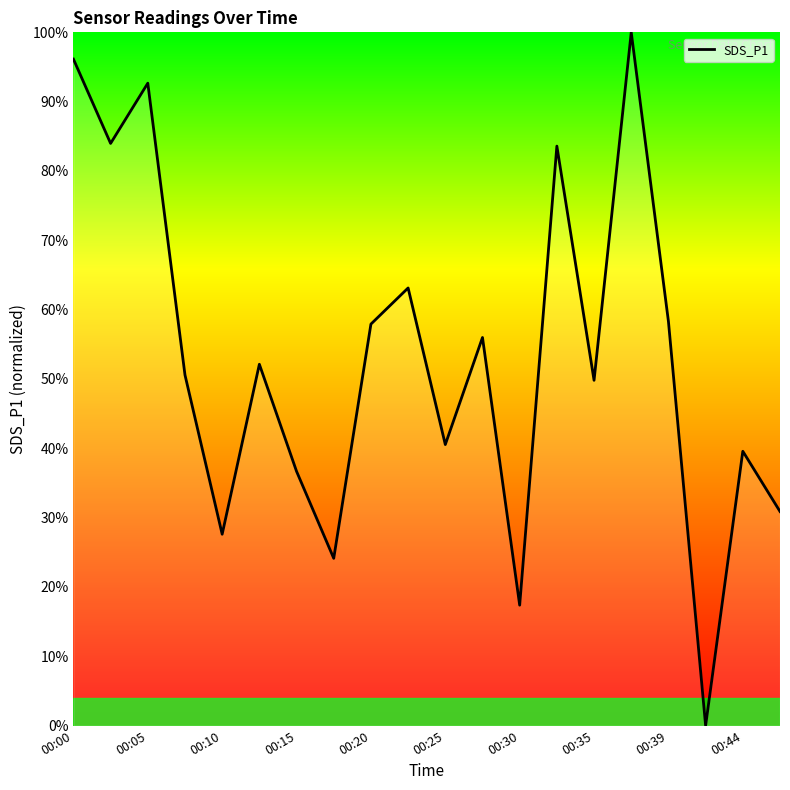

What is the greatest value displayed?

100.0